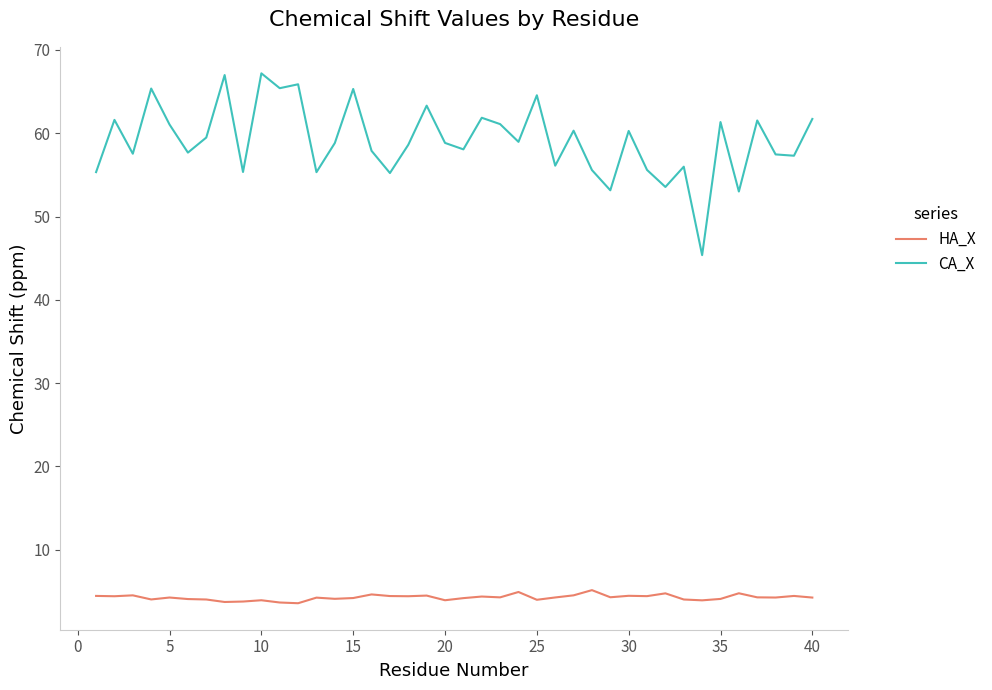

What is the difference between the maximum and minimum values in the HA_X series?

1.6